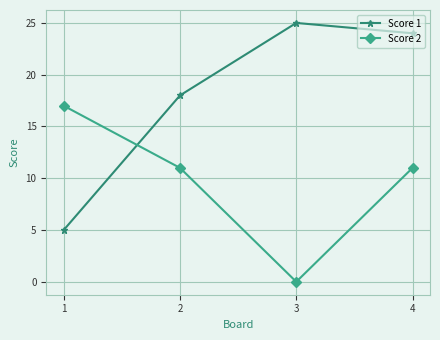

Is this an area chart (filled region under the line)?

No